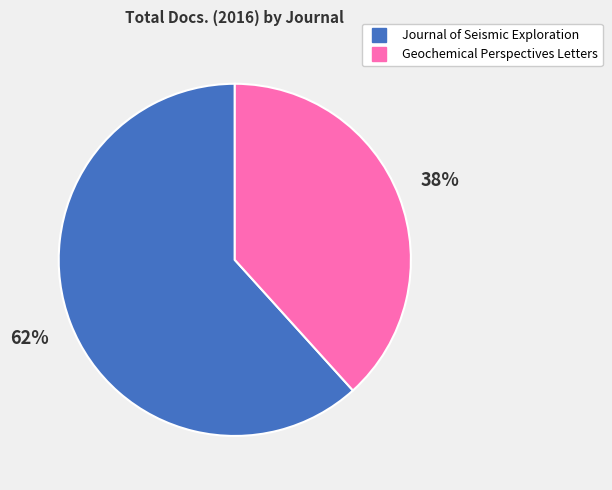

Is Geochemical Perspectives Letters the majority of the pie?

No